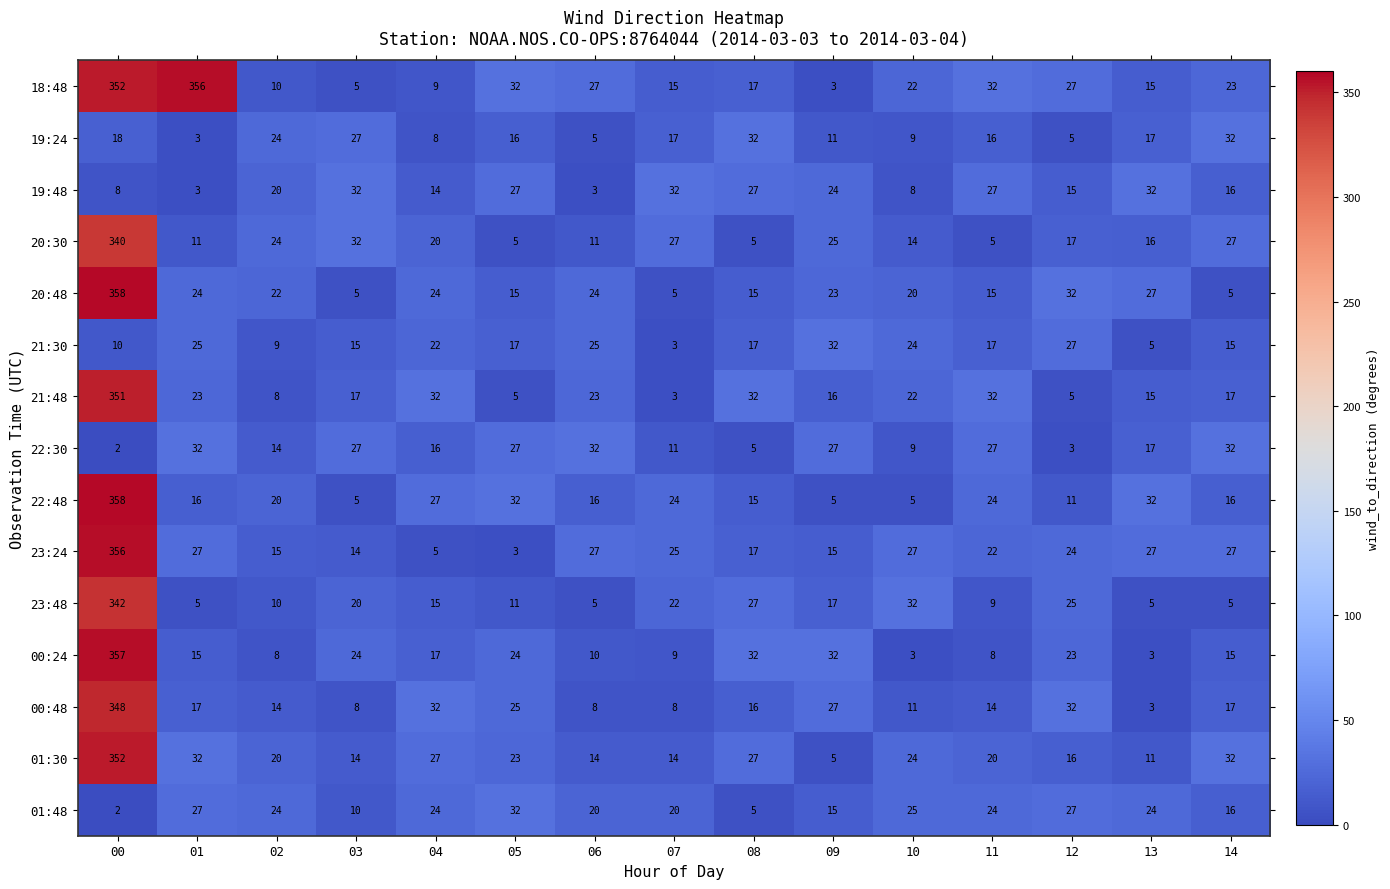

What is the total value across all series at 13?

249